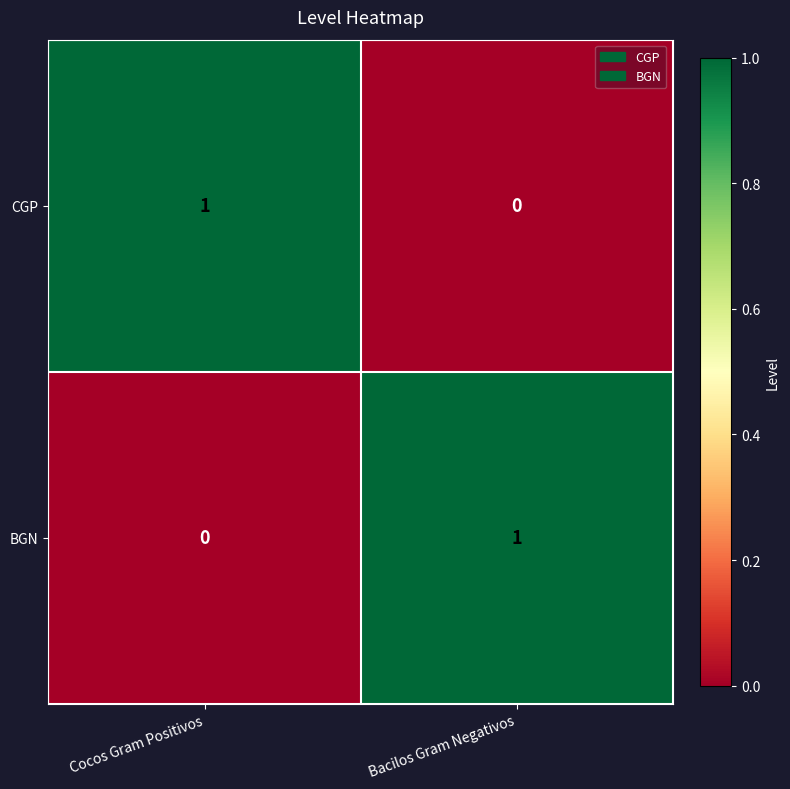

What is the spread (max minus min) of values at Bacilos Gram Negativos?

1